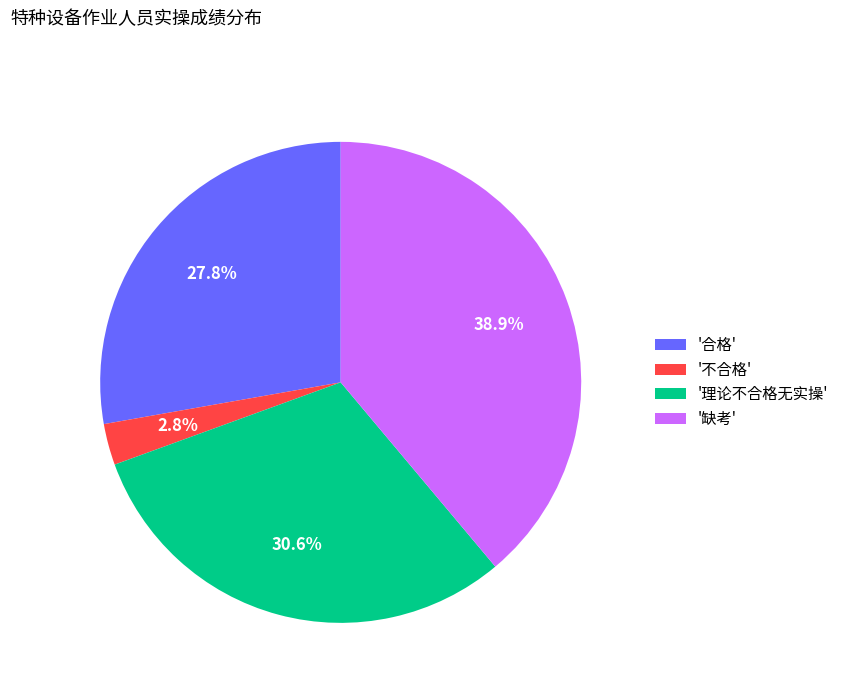

Does '缺考' represent more than half of the total?

No